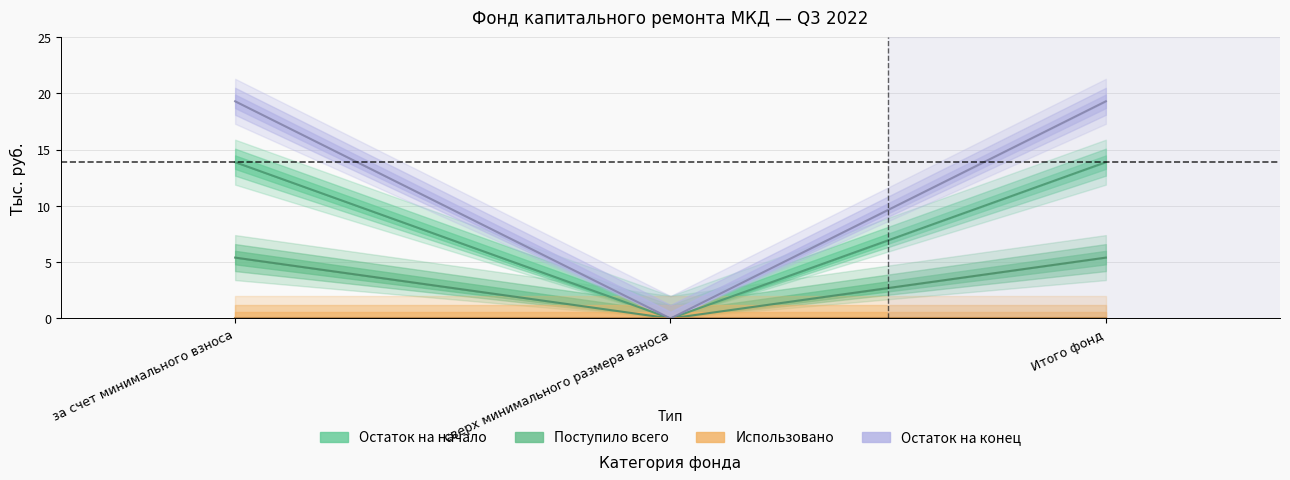

Where is Остаток на начало nearest to the value 6?

сверх минимального размера взноса